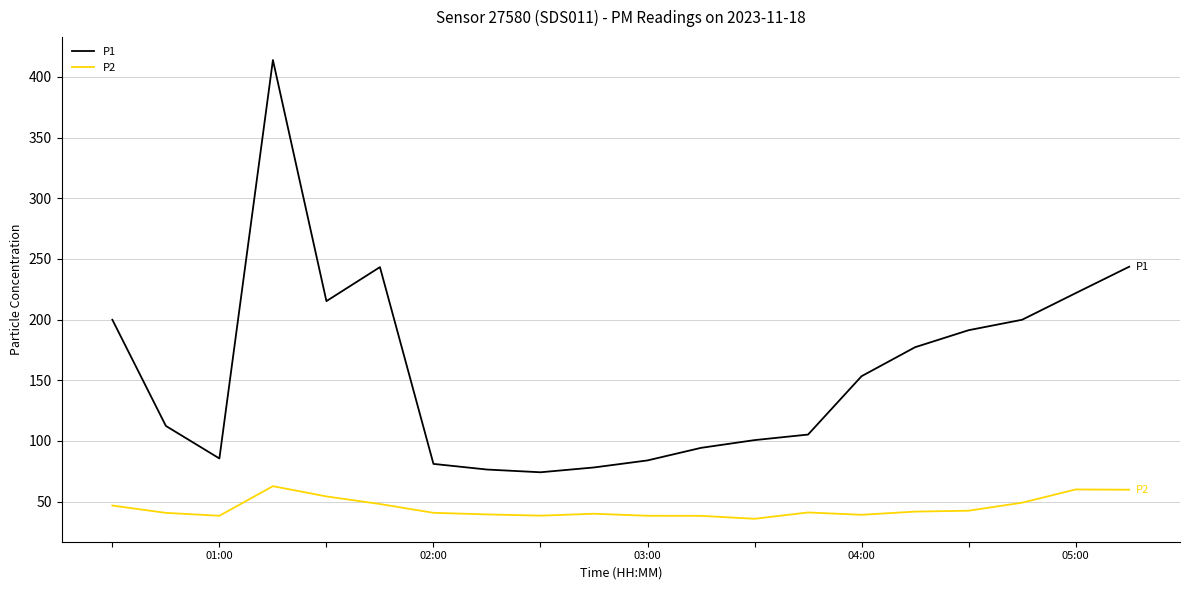

Which series has the widest spread of values?

P1